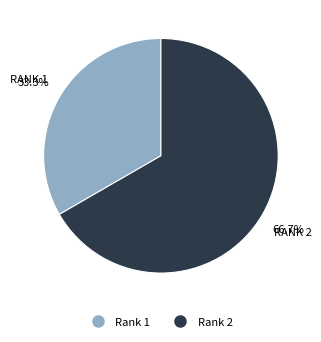

Is there a majority slice in this chart?

Yes